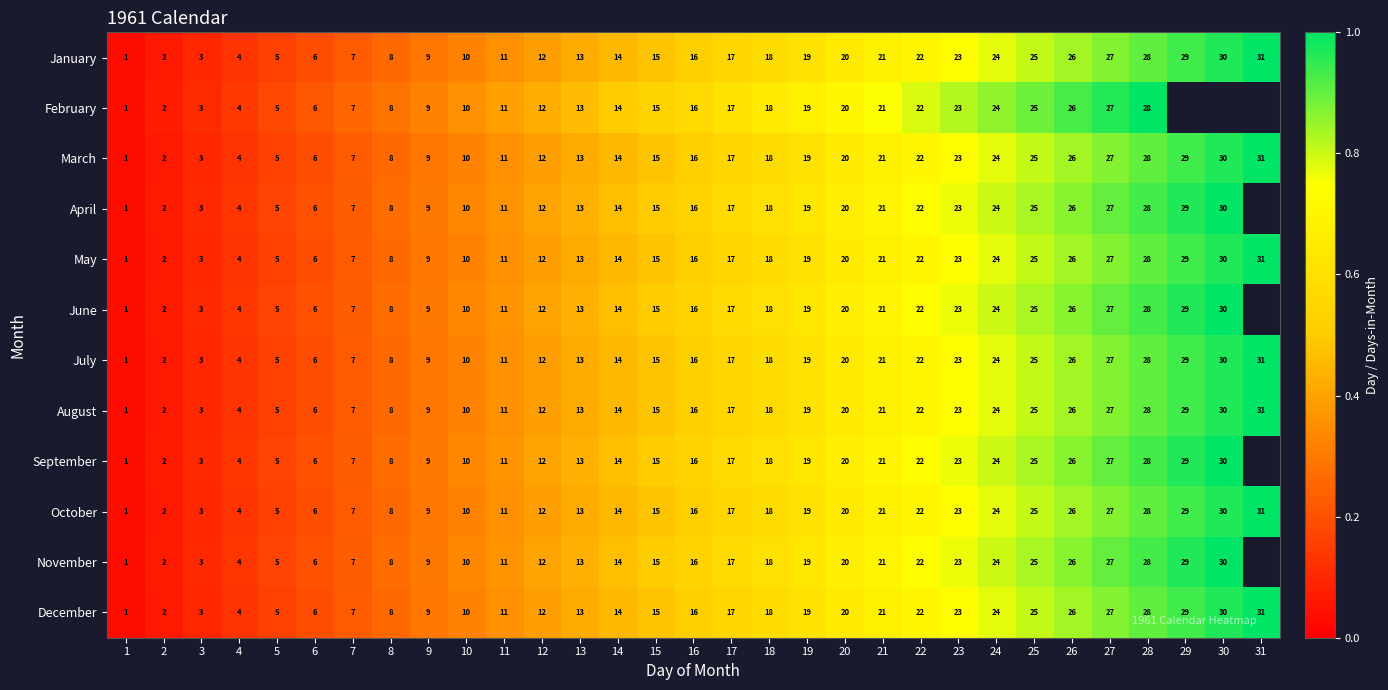

True or false: February has a value of 0.2 at 3.

False